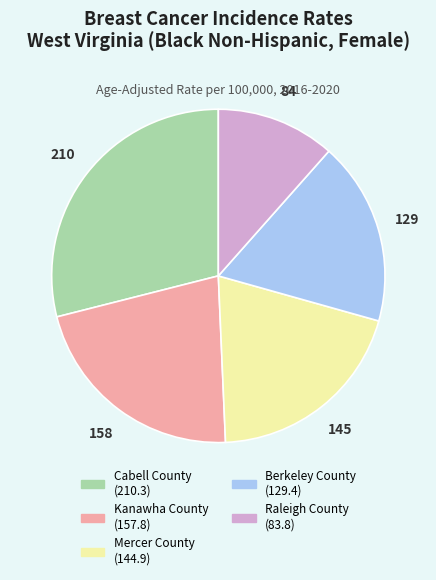

Rank the categories by value from highest to lowest.

Cabell County, Kanawha County, Mercer County, Berkeley County, Raleigh County